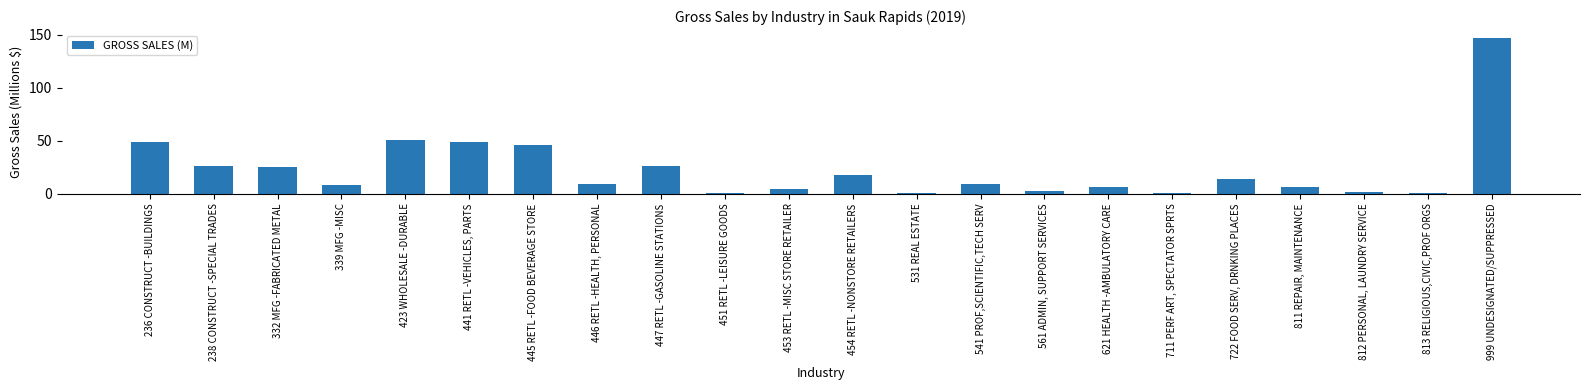

Which has a higher value, 339 MFG -MISC or 441 RETL -VEHICLES, PARTS?

441 RETL -VEHICLES, PARTS